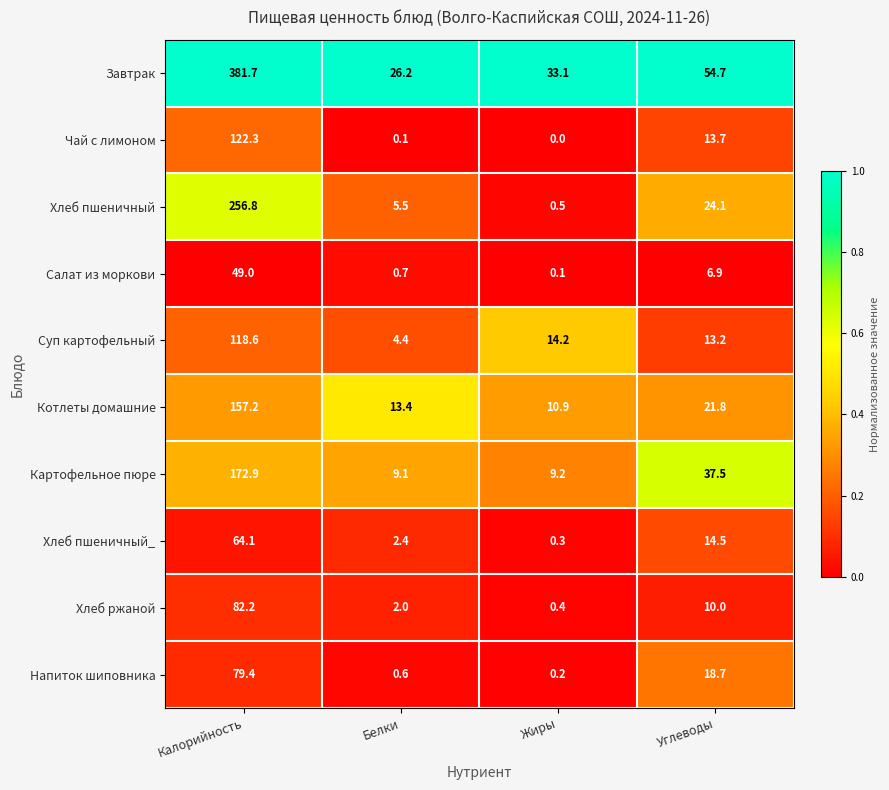

What is the difference between the maximum and minimum values in the Салат из моркови series?

48.9